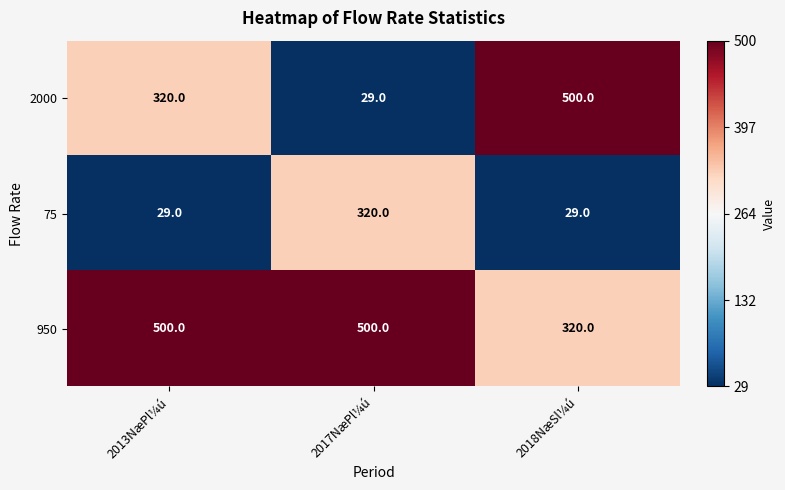

True or false: 75 has a value of 38 at 2018NæSl¼ú.

False